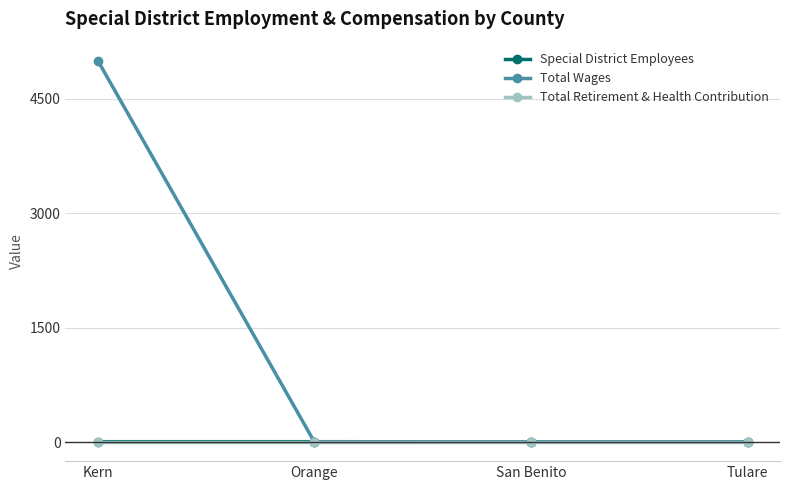

Does the chart have visible grid lines?

Yes